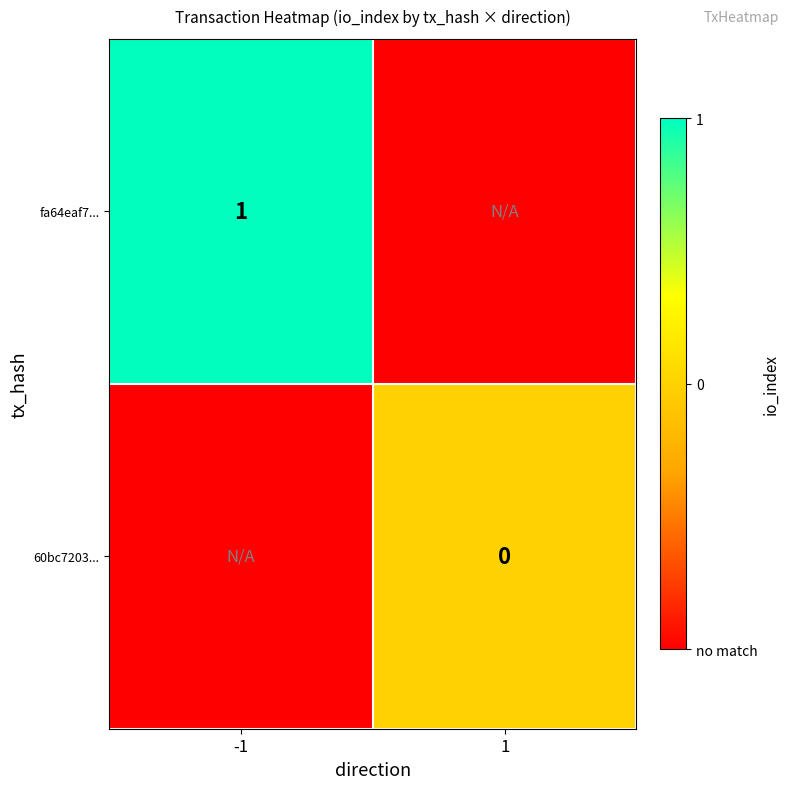

The value of fa64eaf7... at -1 is 1. True or false?

True